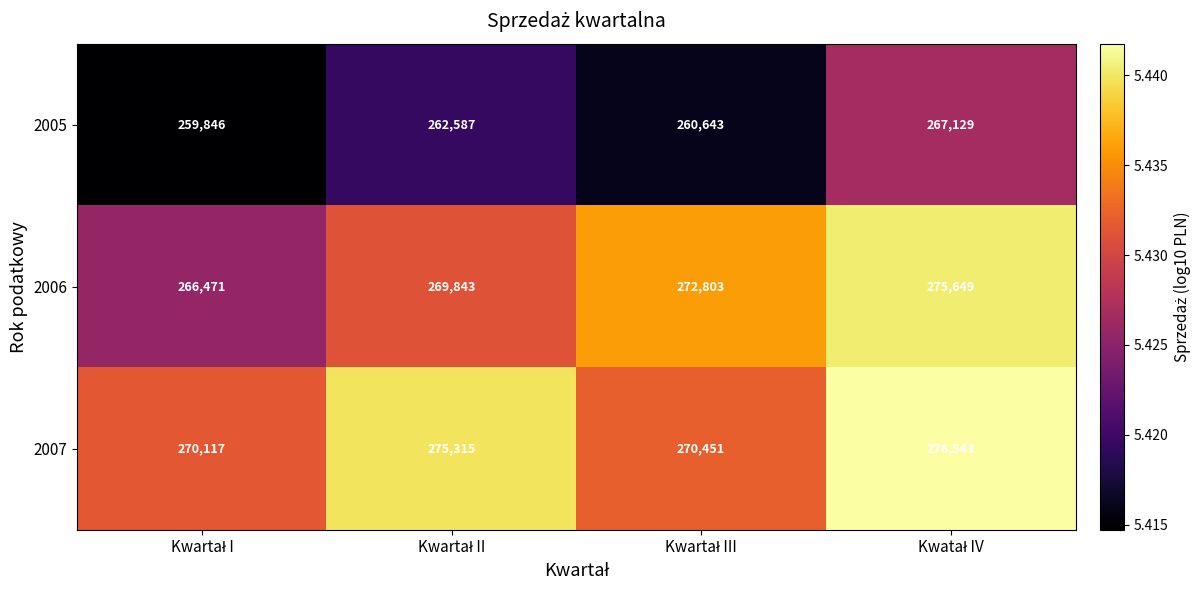

Reading left to right, what are all the values shown in this chart?

2005: 259846	262587	260643	267129
2006: 266471	269843	272803	275649
2007: 270117	275315	270451	276543